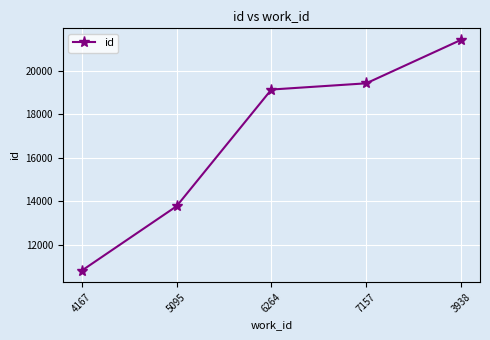

The chart shows a value of 9877 at 6264. True or false?

False